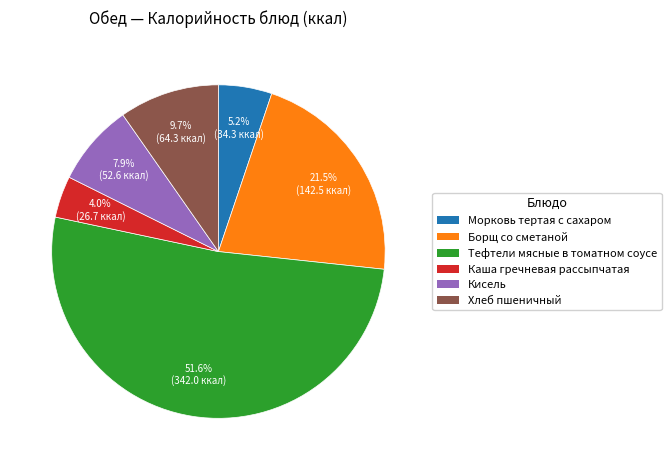

What percentage is the Хлеб пшеничный slice, to the nearest percent?

10%